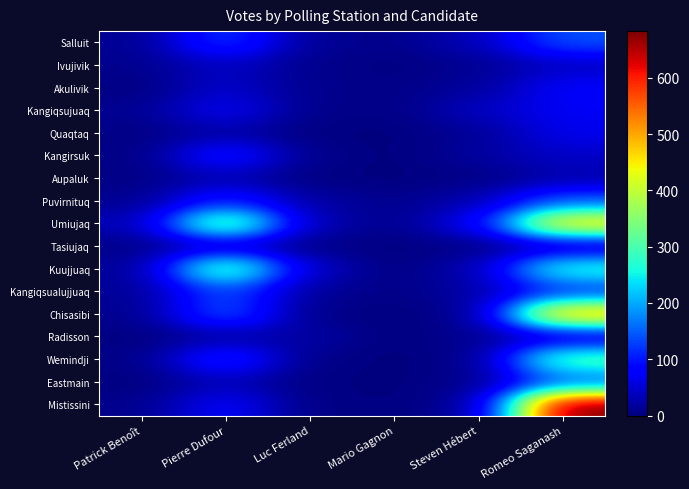

Which label corresponds to the smallest value in the chart?

Mario Gagnon